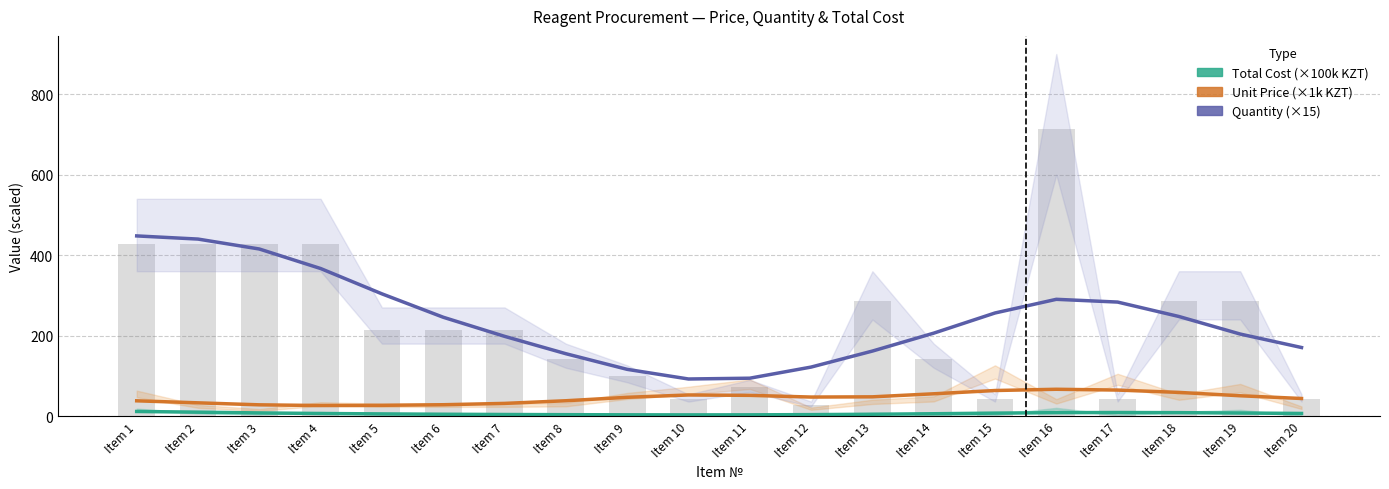

What is the sum of all Quantity (×15) values?

4815.0